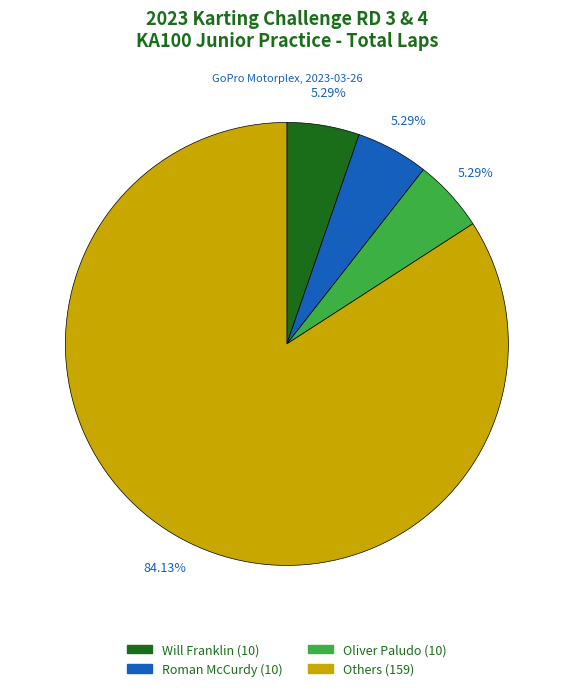

Is there any slice that represents more than half of the pie?

Yes